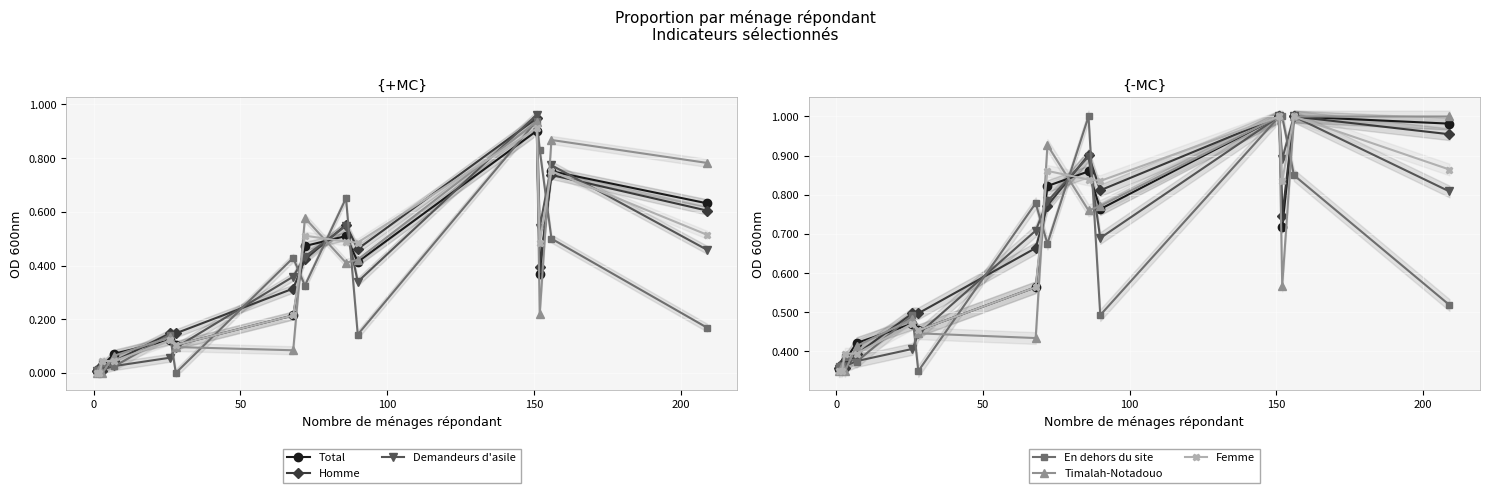

How many interior local valleys does the Femme series have?

3